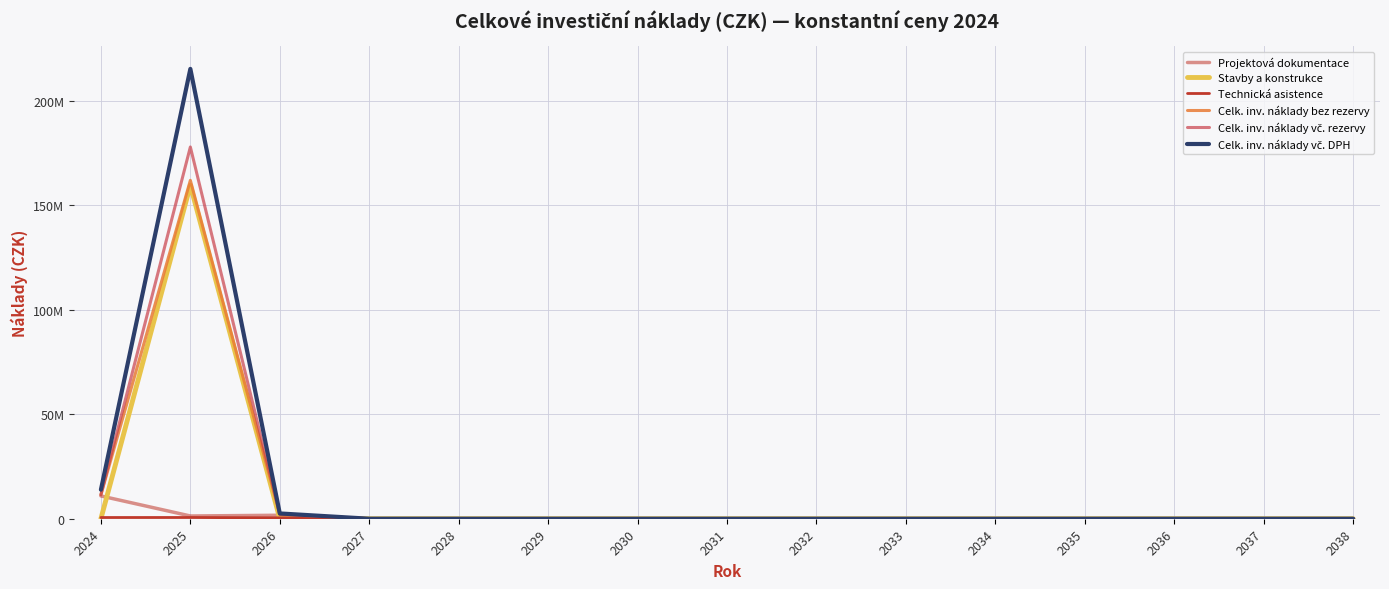

Reading left to right, transcribe all the data shown in this chart.

Projektová dokumentace: 10895212.1	1314079.3	1664523.6	0.0	0.0	0.0	0.0	0.0	0.0	0.0	0.0	0.0	0.0	0.0	0.0
Stavby a konstrukce: 0.0	159469143.0	0.0	0.0	0.0	0.0	0.0	0.0	0.0	0.0	0.0	0.0	0.0	0.0	0.0
Technická asistence: 579255.4	590957.9	424477.7	0.0	0.0	0.0	0.0	0.0	0.0	0.0	0.0	0.0	0.0	0.0	0.0
Celk. inv. náklady bez rezervy: 11474467.4	161852587.2	2089001.4	0.0	0.0	0.0	0.0	0.0	0.0	0.0	0.0	0.0	0.0	0.0	0.0
Celk. inv. náklady vč. rezervy: 11474467.4	177799501.5	2089001.4	0.0	0.0	0.0	0.0	0.0	0.0	0.0	0.0	0.0	0.0	0.0	0.0
Celk. inv. náklady vč. DPH: 13884105.6	215137396.8	2527691.7	0.0	0.0	0.0	0.0	0.0	0.0	0.0	0.0	0.0	0.0	0.0	0.0